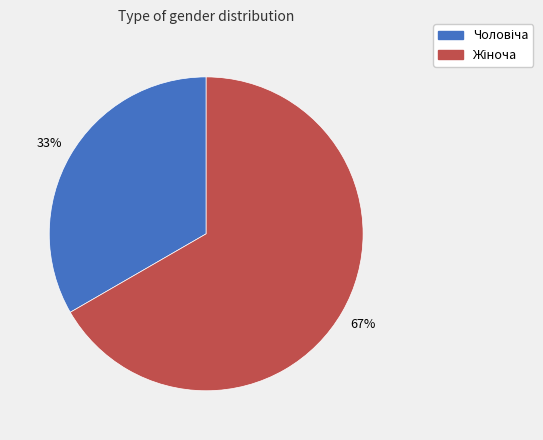

How many slices are in this pie chart?

2